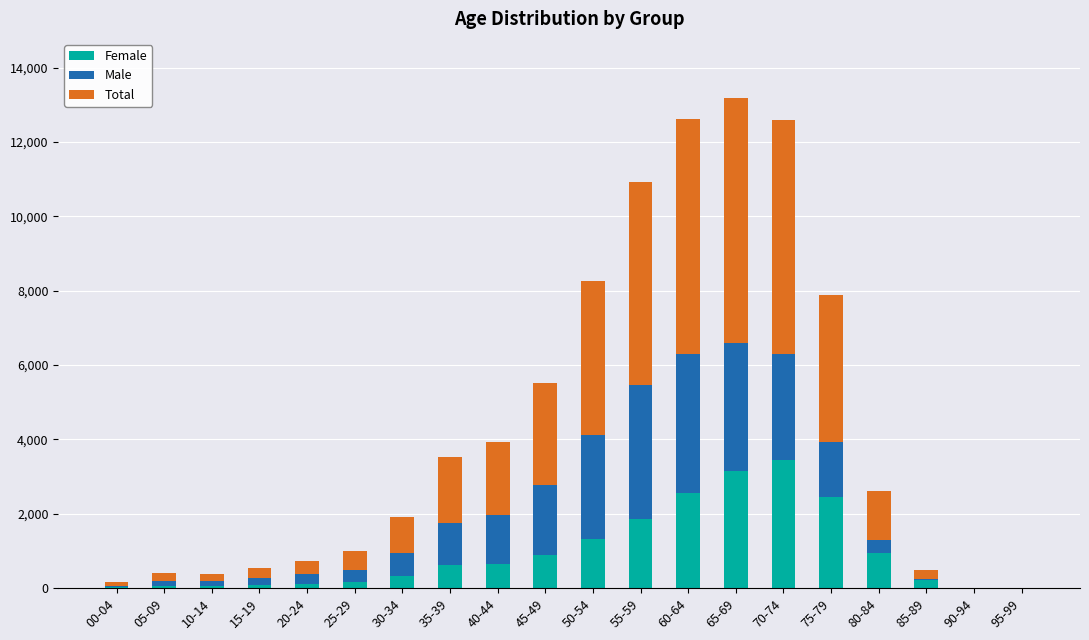

At which label does Female reach its peak?

70-74